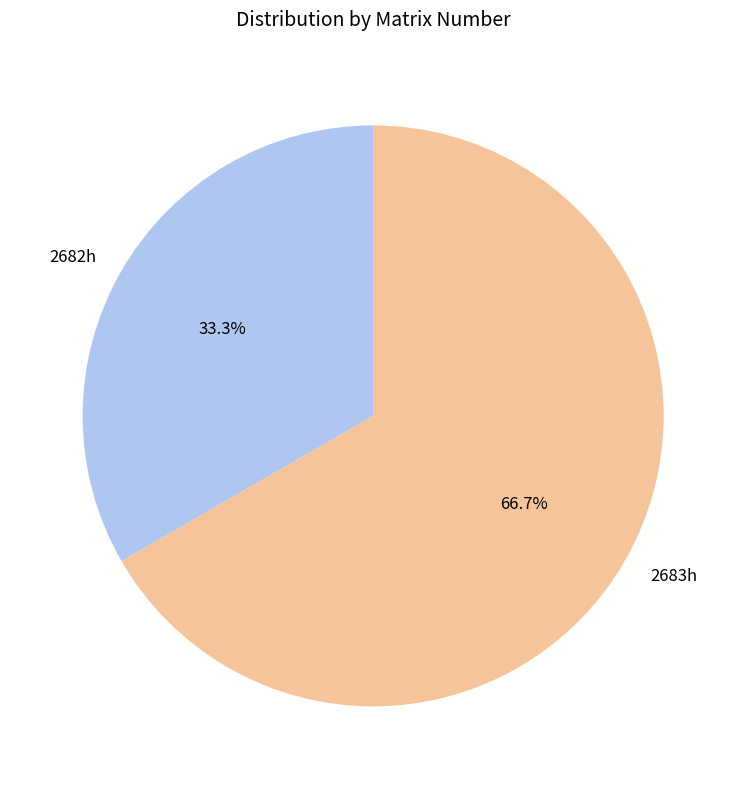

To the nearest percent, what is the average slice percentage?

50%